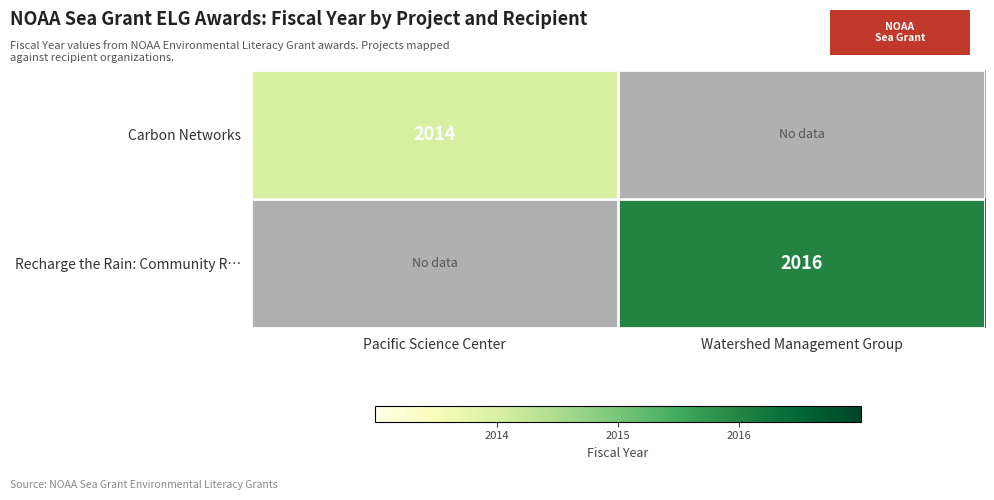

The Recharge the Rain: Community R… series shows 2016 at Watershed Management Group. True or false?

True